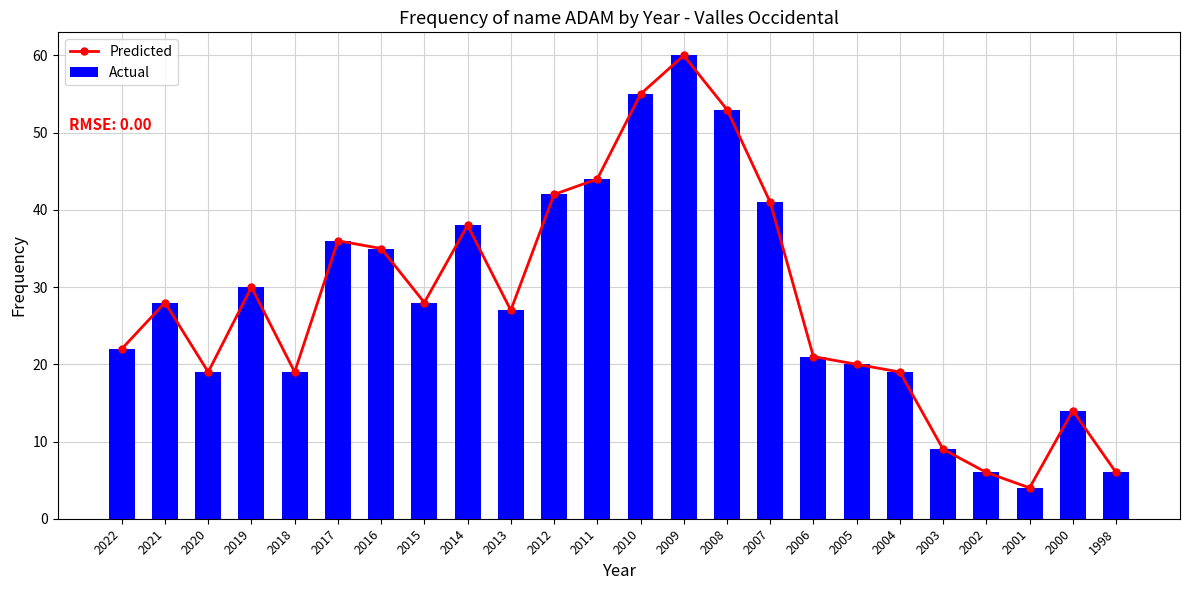

What is the sum of the Actual values at 2002 and 2004?

25